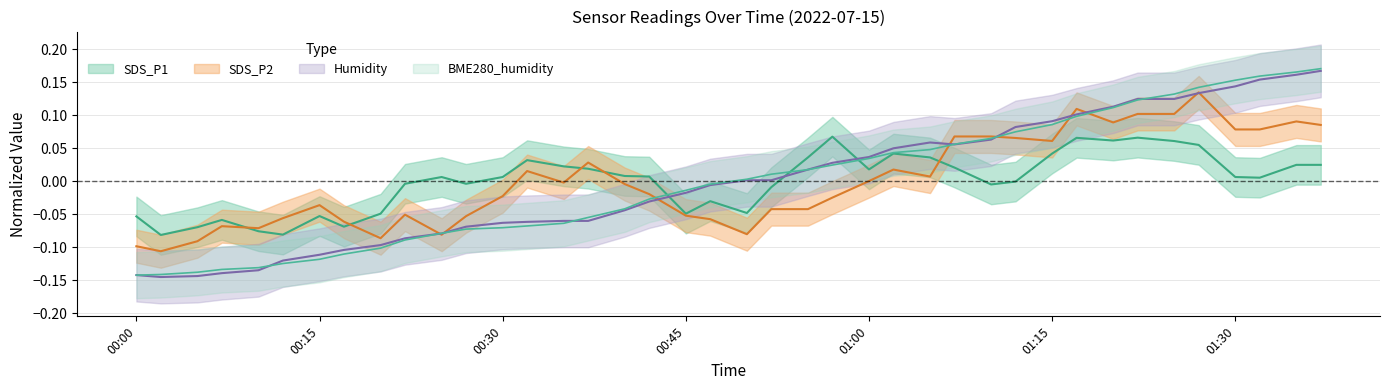

What is the maximum value shown in the chart?

0.2